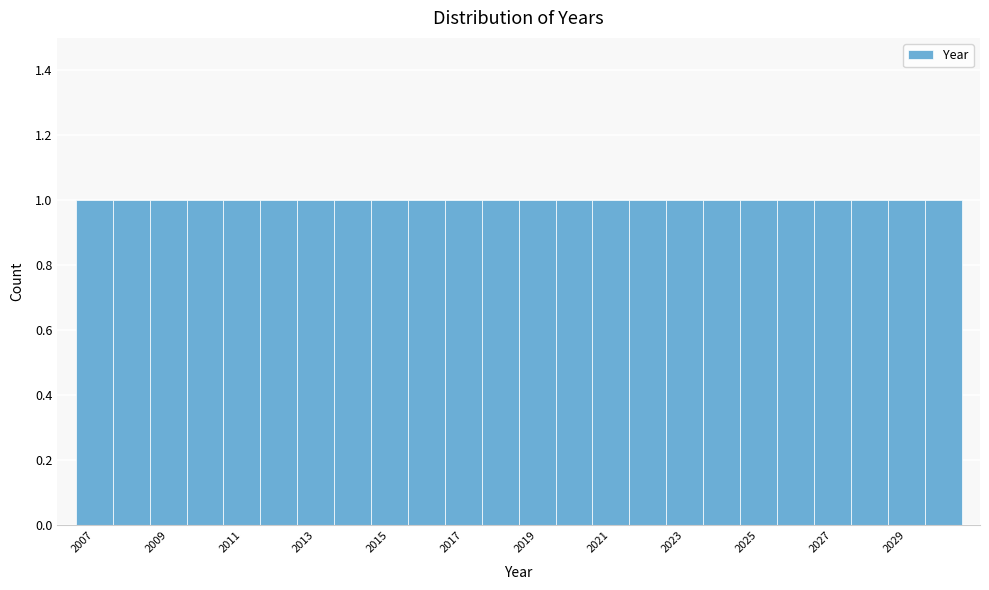

Reading left to right, list every bar in this chart as the range it spans on the x-axis followed by its height. Neither the bar edges nor the heights are printed on the chart, so give them approximately, as read against the axes.

2006.5 to 2007.5: 1
2007.5 to 2008.5: 1
2008.5 to 2009.5: 1
2009.5 to 2010.5: 1
2010.5 to 2011.5: 1
2011.5 to 2012.5: 1
2012.5 to 2013.5: 1
2013.5 to 2014.5: 1
2014.5 to 2015.5: 1
2015.5 to 2016.5: 1
2016.5 to 2017.5: 1
2017.5 to 2018.5: 1
2018.5 to 2019.5: 1
2019.5 to 2020.5: 1
2020.5 to 2021.5: 1
2021.5 to 2022.5: 1
2022.5 to 2023.5: 1
2023.5 to 2024.5: 1
2024.5 to 2025.5: 1
2025.5 to 2026.5: 1
2026.5 to 2027.5: 1
2027.5 to 2028.5: 1
2028.5 to 2029.5: 1
2029.5 to 2030.5: 1